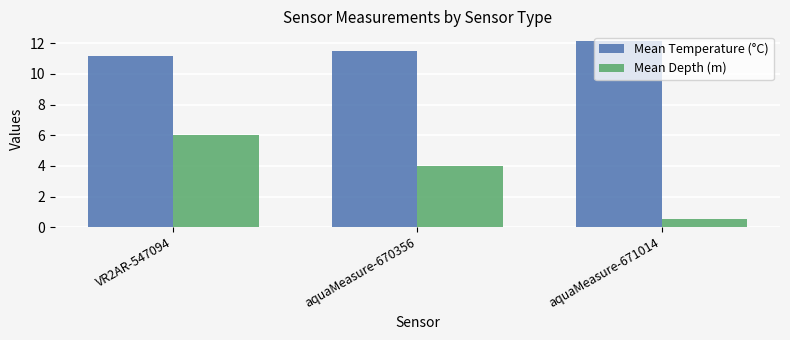

What position from the left is aquaMeasure-670356?

2